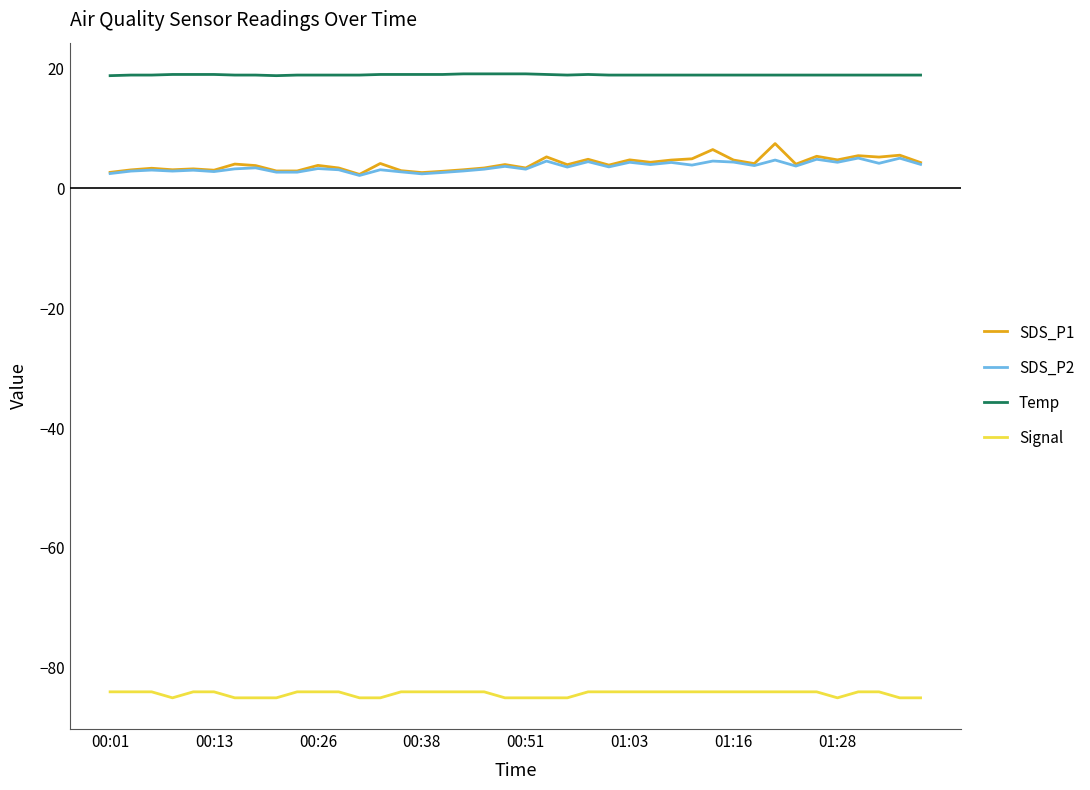

What is the sum of all Temp values?

757.5